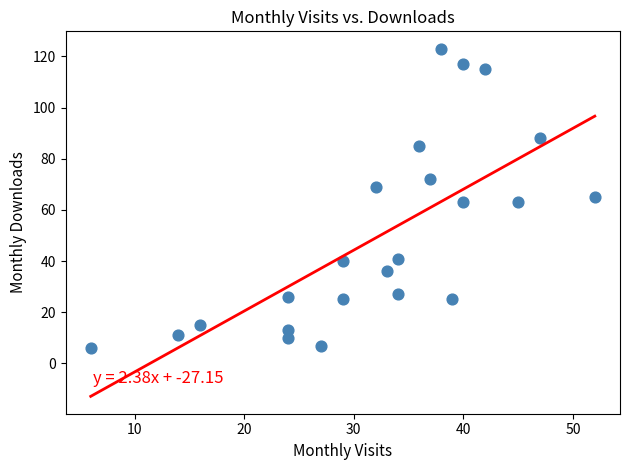

What is the range of Y values (max minus min)?

117